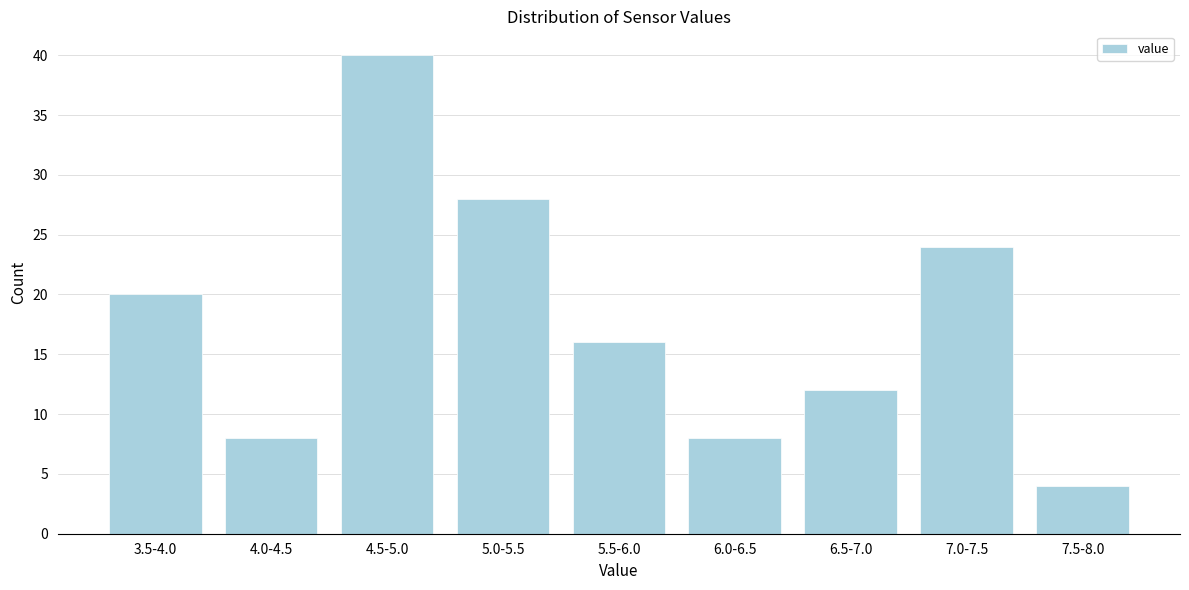

Reading left to right, what are all the values shown in this chart?

3.5-4.0=20	4.0-4.5=8	4.5-5.0=40	5.0-5.5=28	5.5-6.0=16	6.0-6.5=8	6.5-7.0=12	7.0-7.5=24	7.5-8.0=4